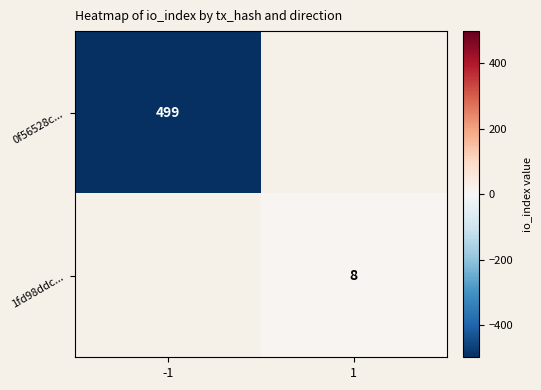

The 0f56528c... series shows 499 at -1. True or false?

True